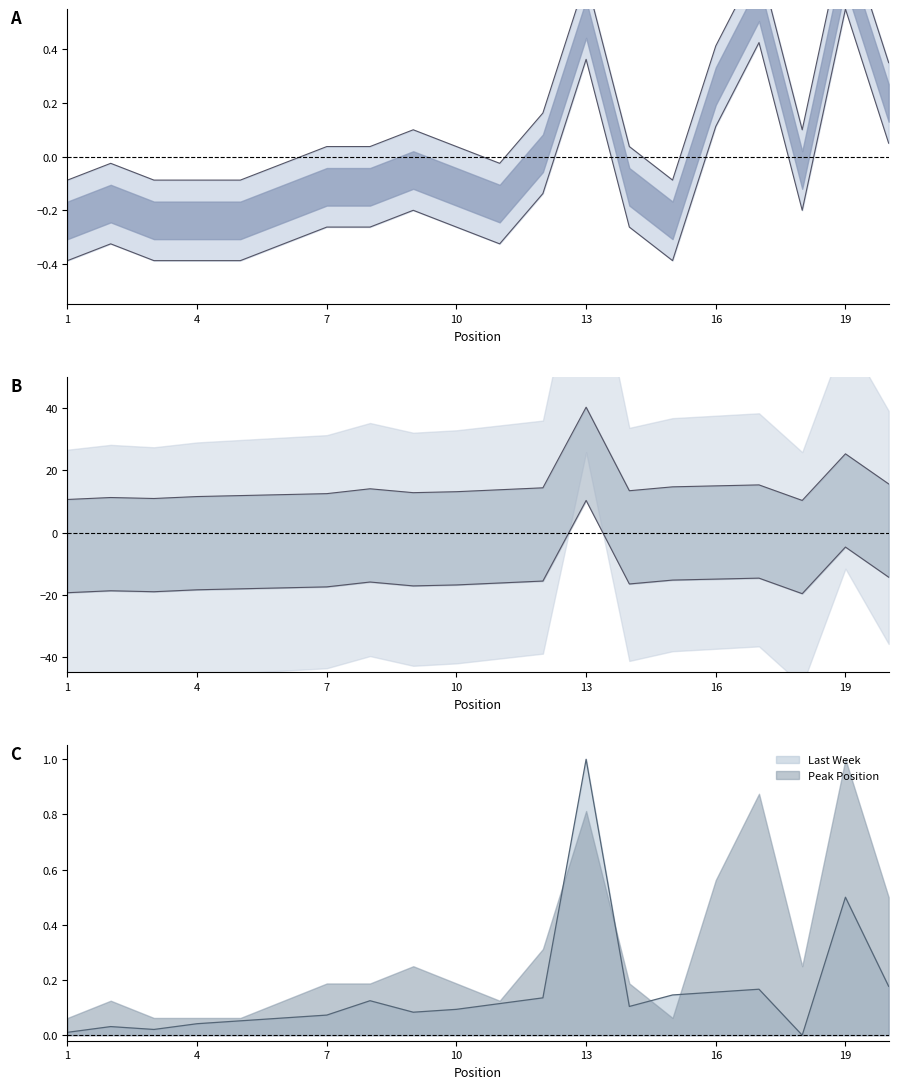

The value at 11 is -0.0. True or false?

True